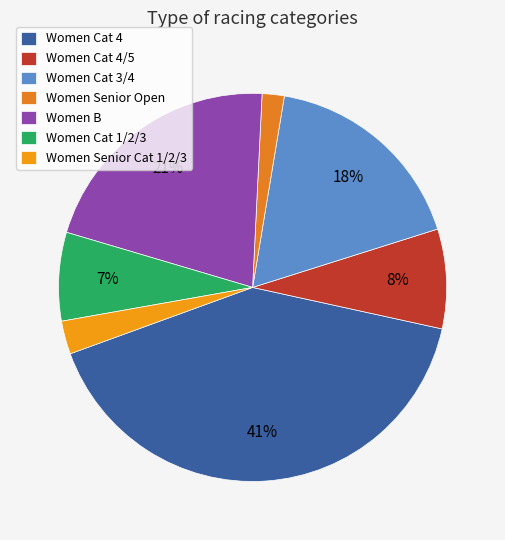

To the nearest percent, what portion does Women Cat 3/4 represent?

18%